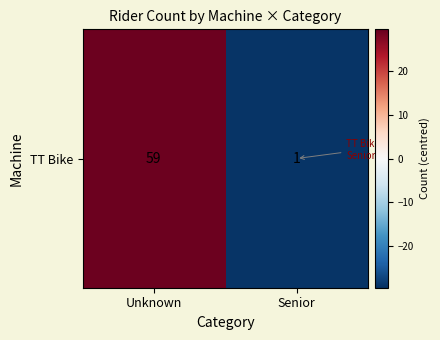

How many values are above zero?

1